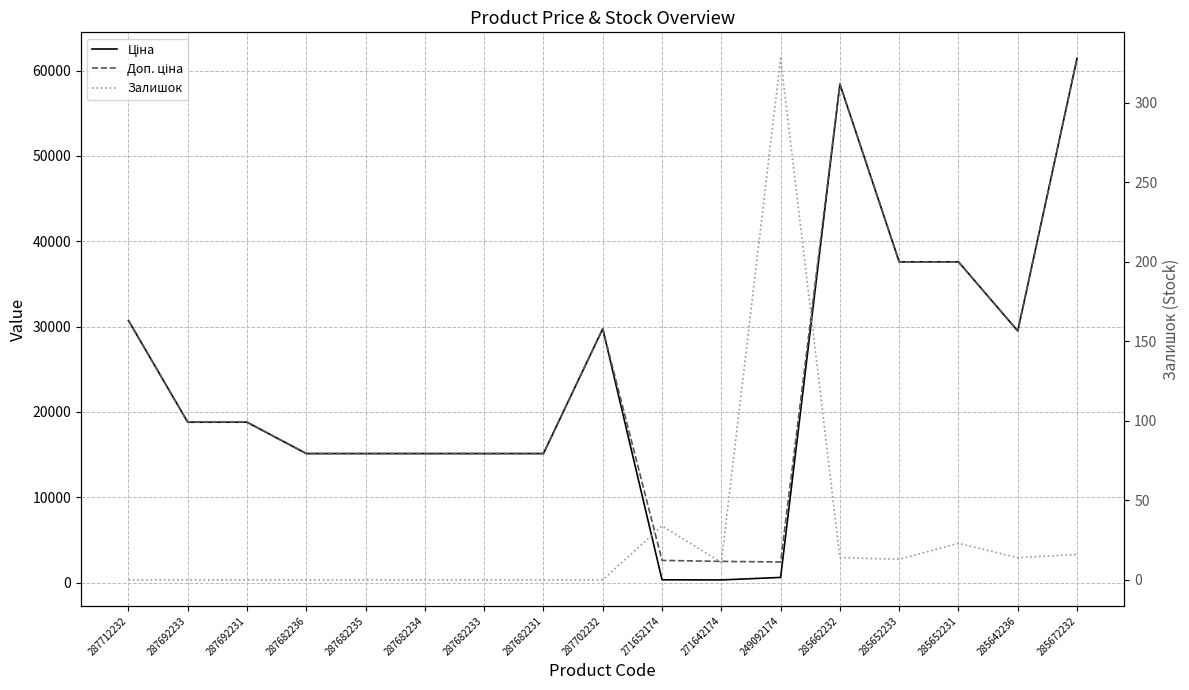

What is the label of the 15th point from the right?

287692231